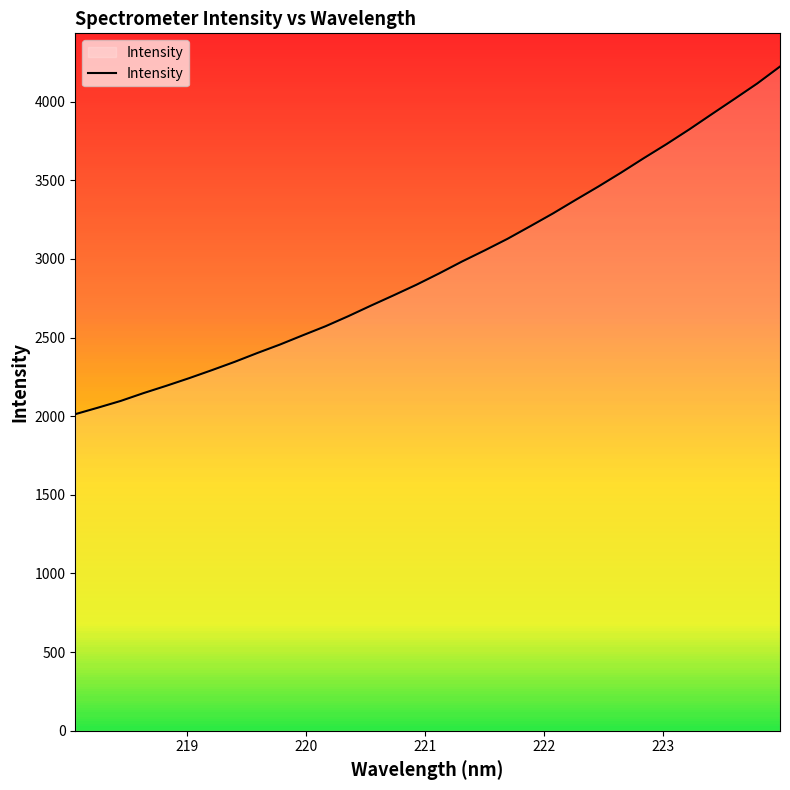

What is the lowest value of the Intensity series?

2012.7